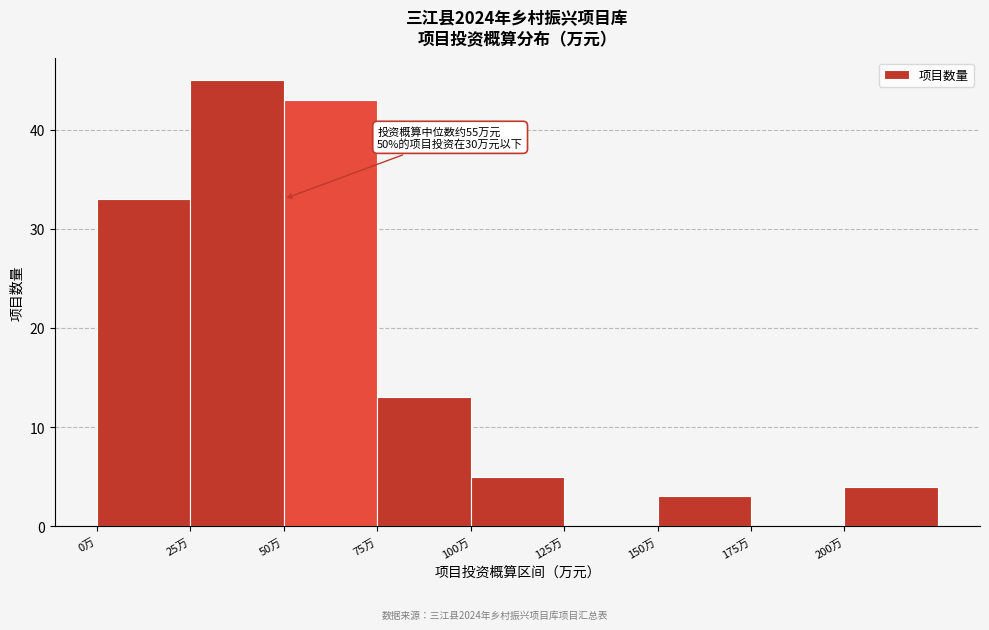

Over which range of the x-axis is the bar tallest?

25 to 50